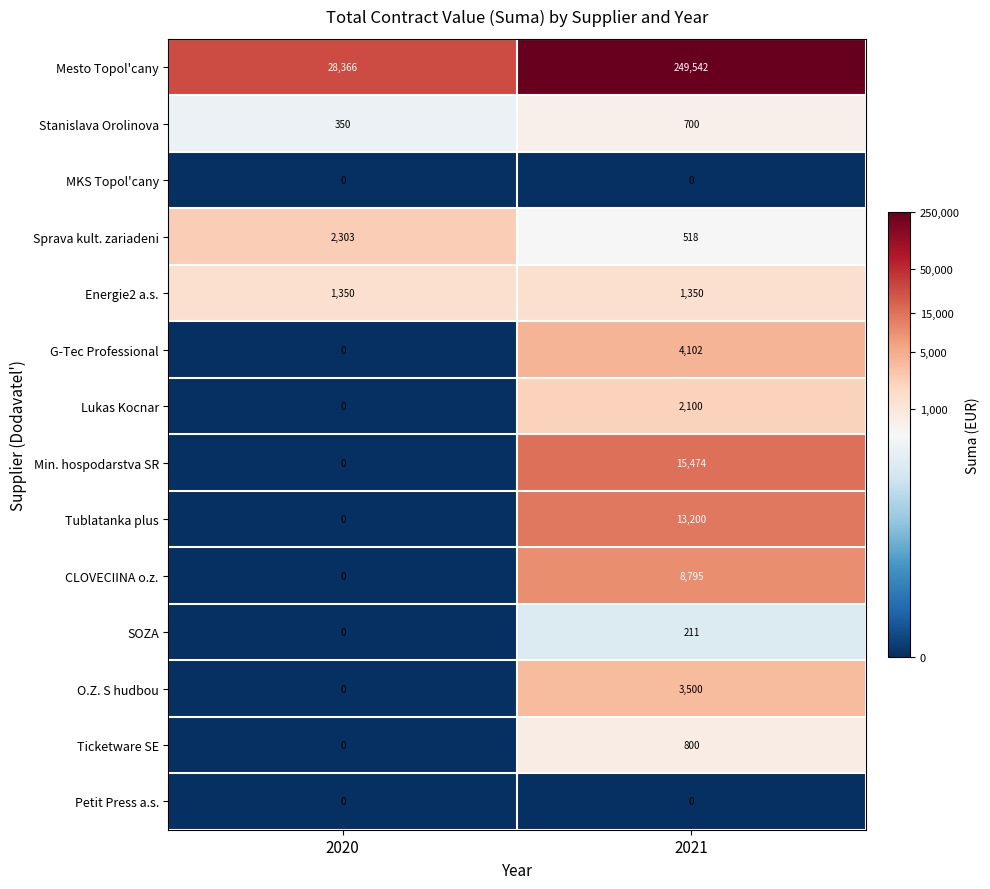

Which series has the largest total across all categories?

Mesto Topol'cany